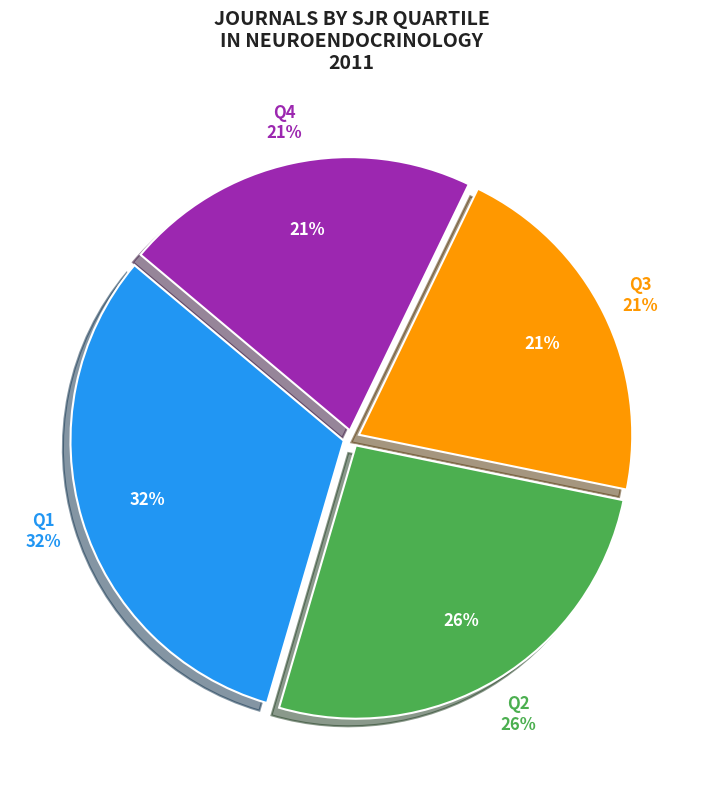

What is the largest slice in the pie chart?

Q1